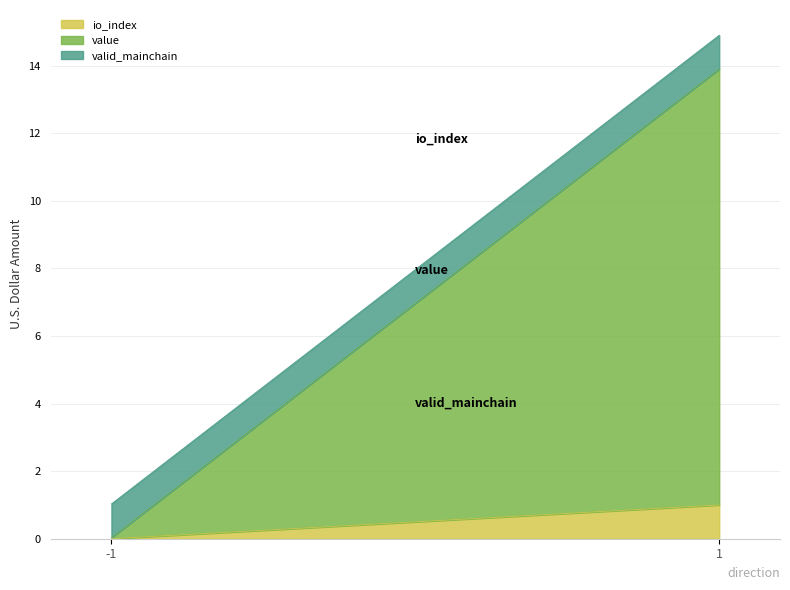

What is the value of the valid_mainchain point at the 1st from the left?

1.0